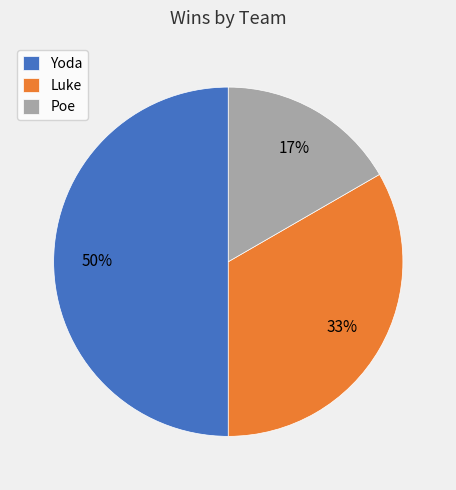

Does Poe account for over 50% of the chart?

No